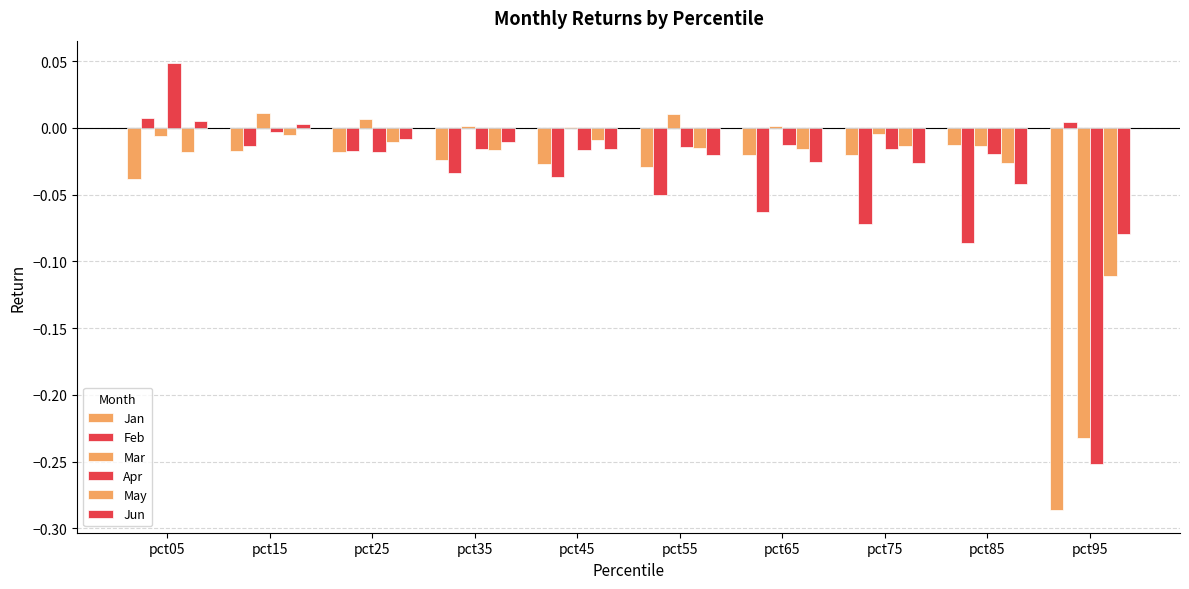

Which series changed the most between pct05 and pct65?

Feb